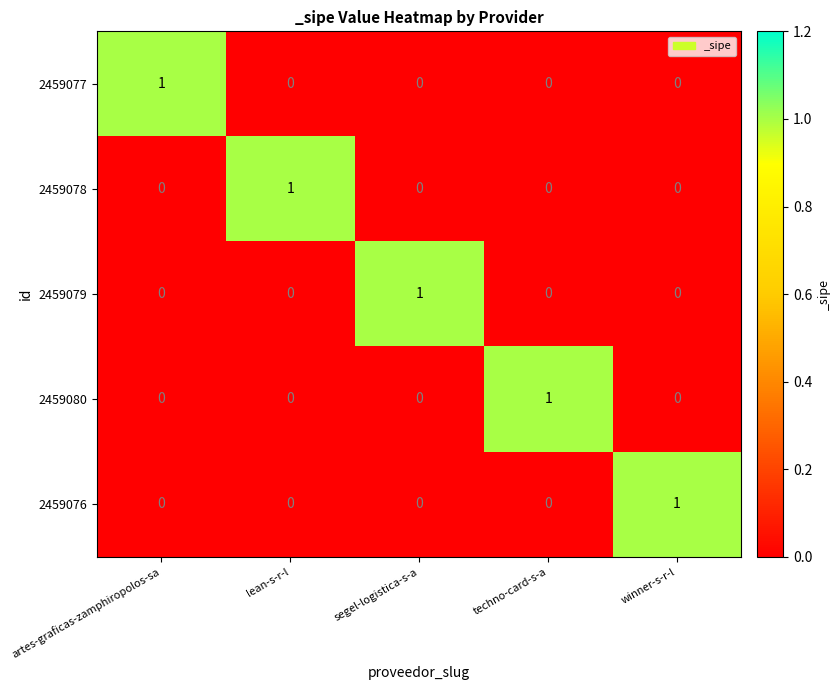

Reading left to right, list all the values displayed in this chart.

2459077: 1	0	0	0	0
2459078: 0	1	0	0	0
2459079: 0	0	1	0	0
2459080: 0	0	0	1	0
2459076: 0	0	0	0	1